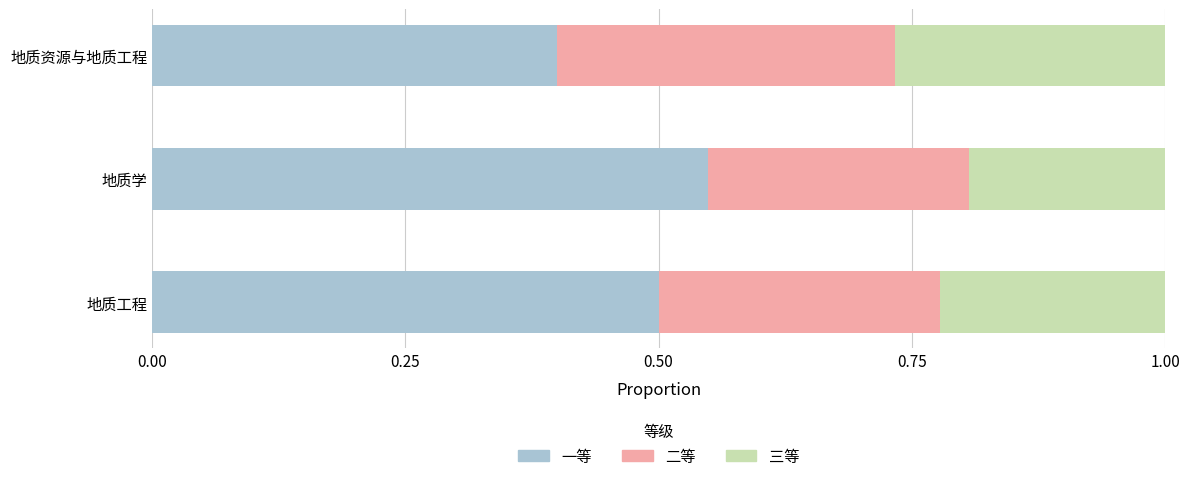

What is the value of the 三等 bar at the 3rd from the left?

4